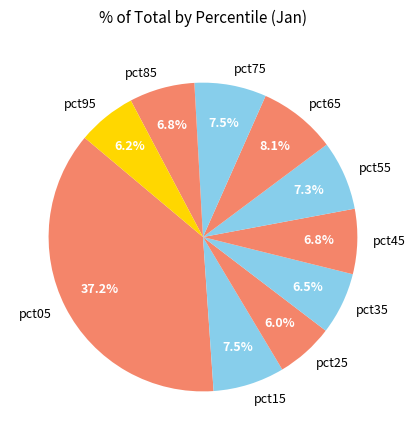

Does any single category account for the majority?

No